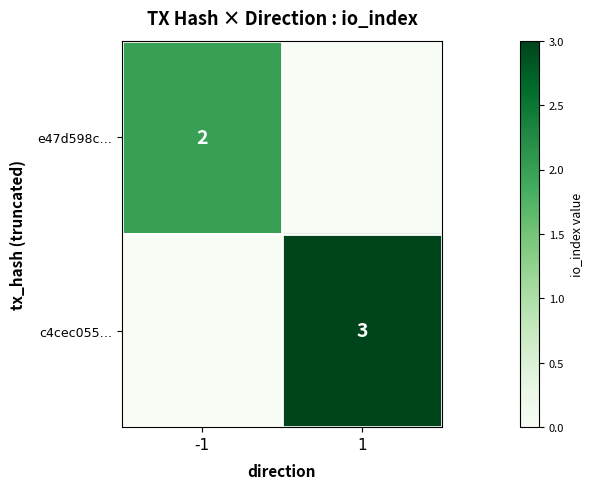

The value of c4cec055… at 1 is 5. True or false?

False